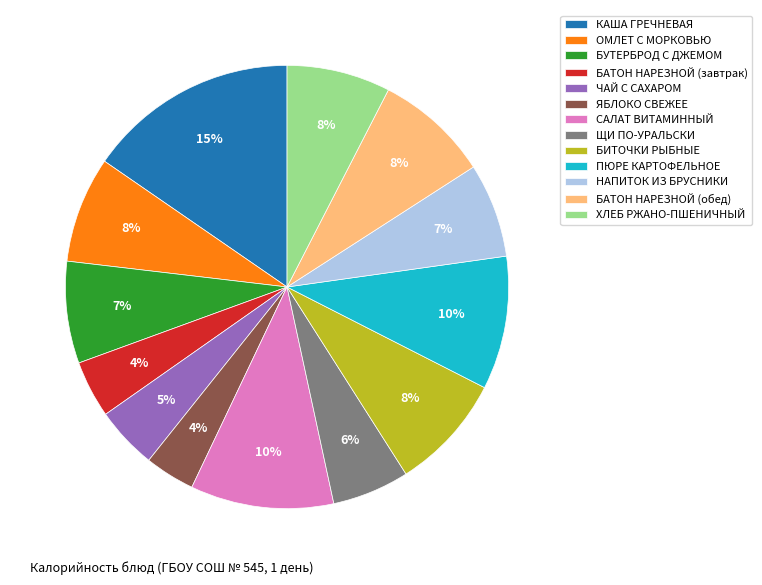

To the nearest percent, what is the average slice percentage?

8%